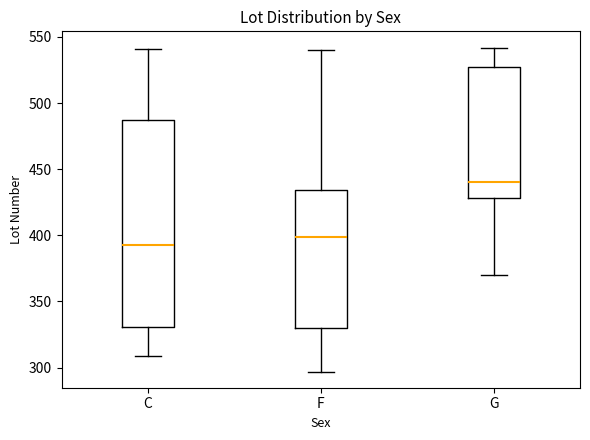

Which box is the tallest, from its lower edge to its upper edge?

C